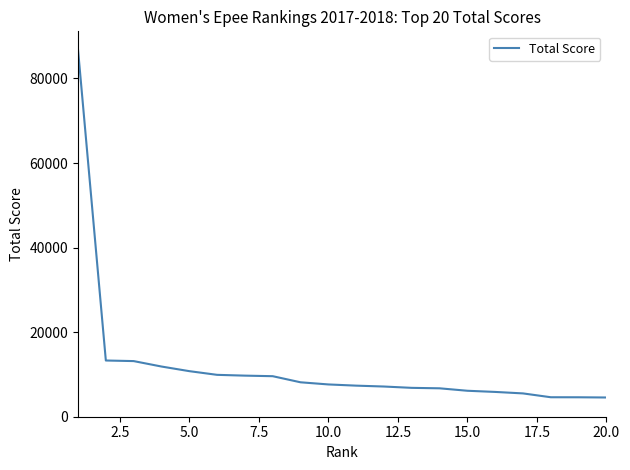

What is the difference between the maximum and minimum values?

82251